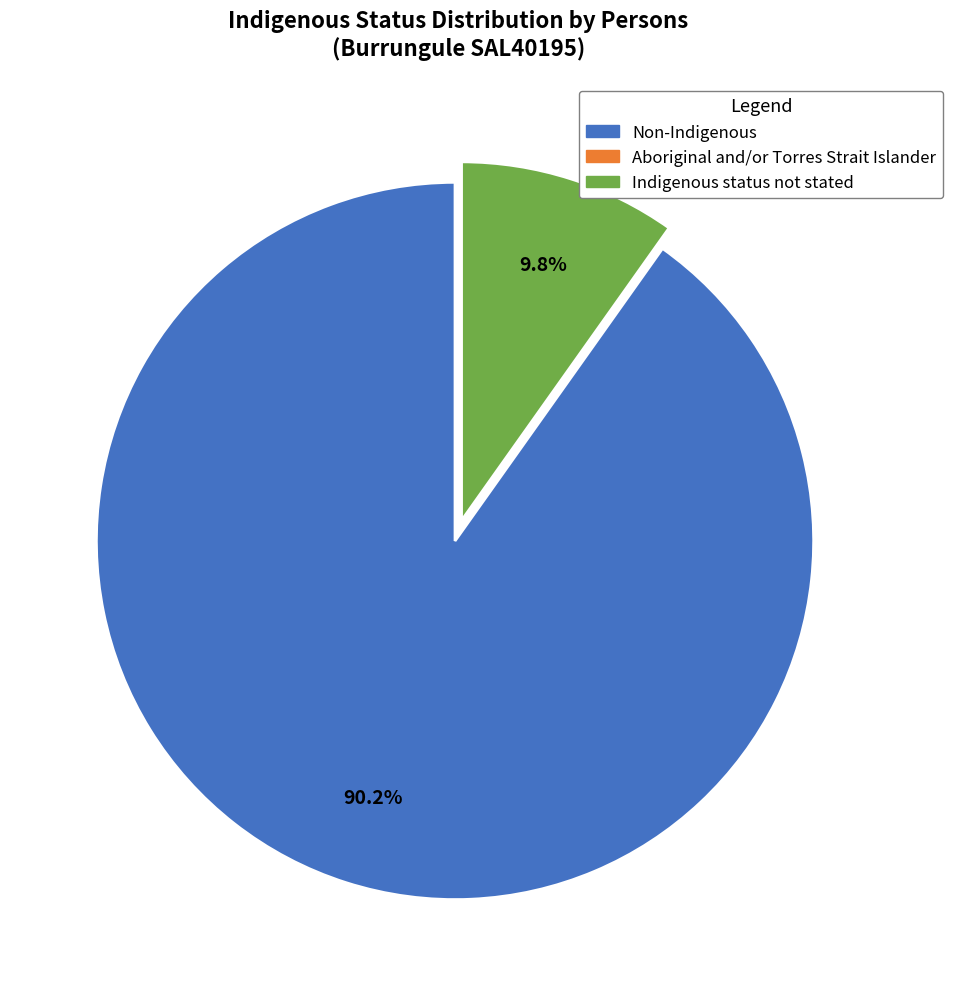

Does any single category account for the majority?

Yes